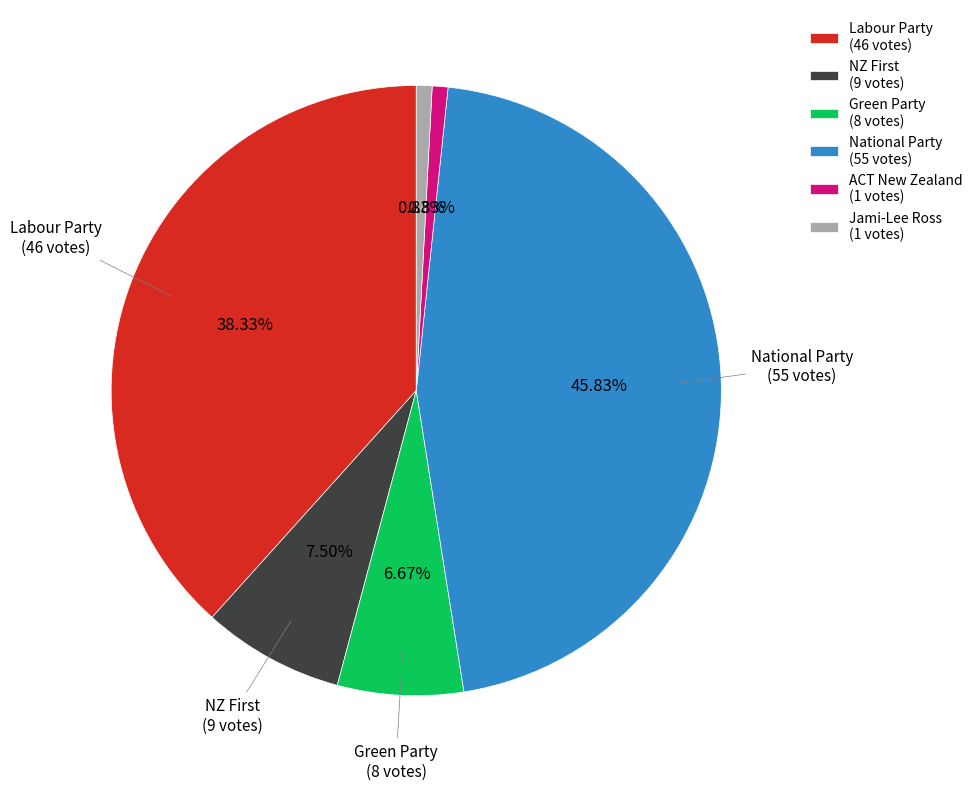

Count the number of slices in the pie.

6